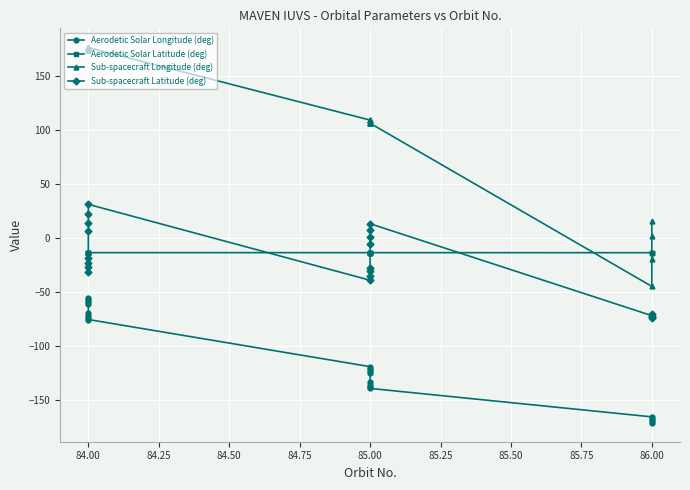

At how many categories does at least one series exceed 26?

16